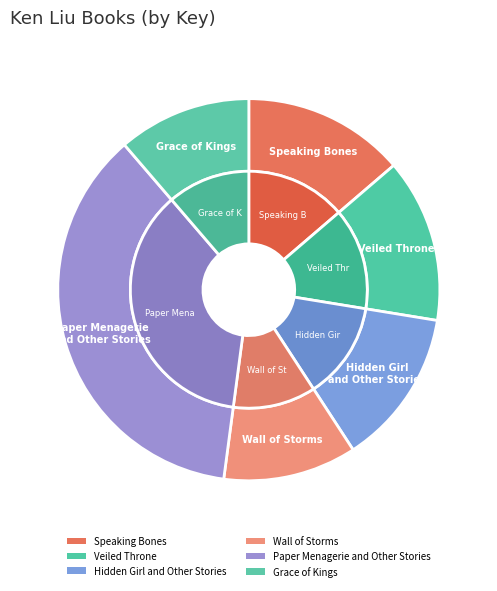

How many slices are in this pie chart?

6